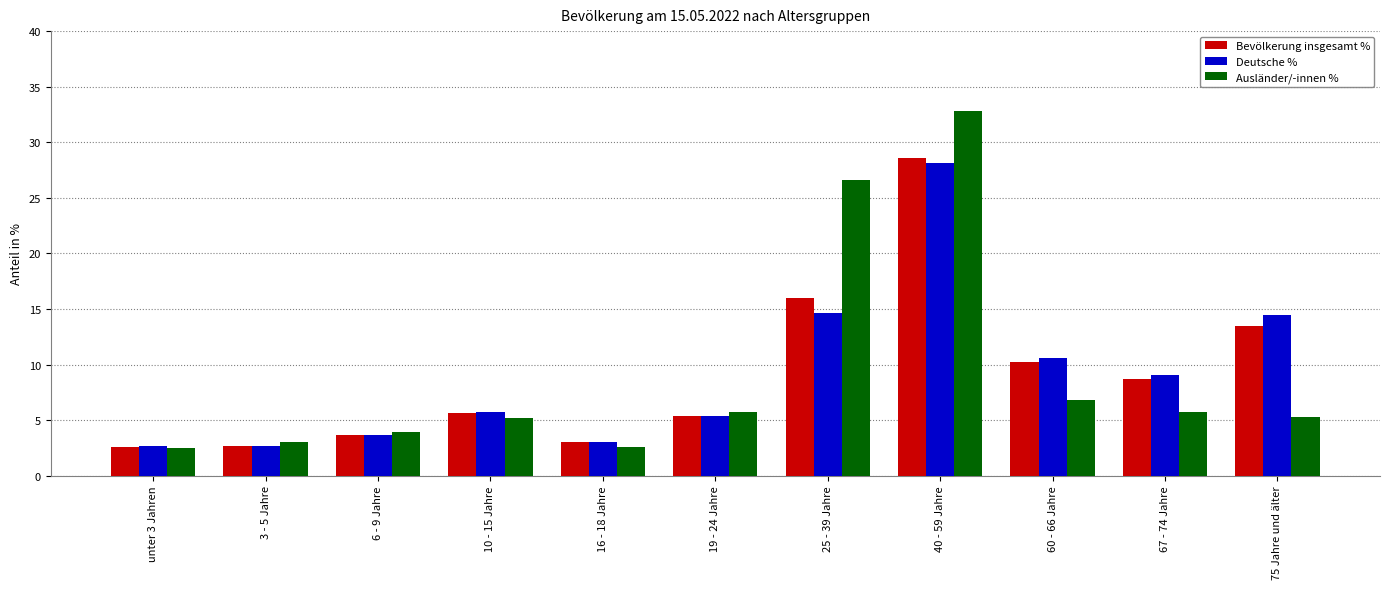

What is the maximum value shown in the chart?

32.8